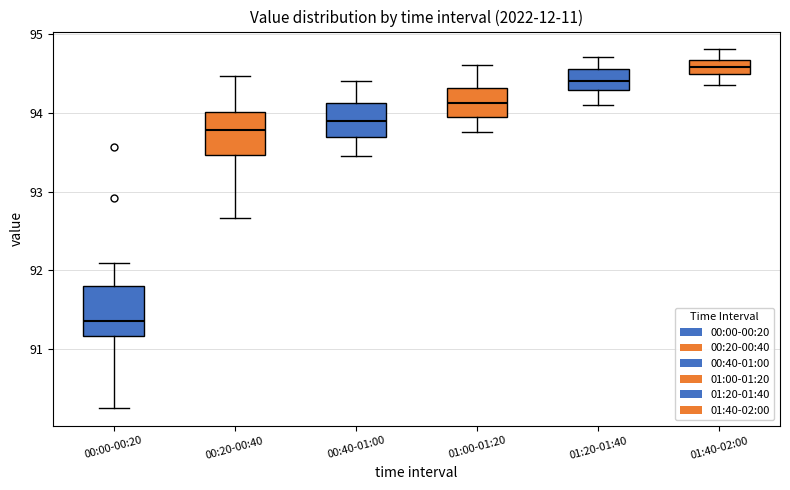

Reading left to right, transcribe this box plot: for each box, give where its median line is, the range the box spans, and where its two whiskers end, as read against the y-axis. The values are not printed on the chart, so give them approximately, as read against the axis.

00:00-00:20: median 91.4, box 91.2 to 91.8, whiskers 90.3 to 92.1
00:20-00:40: median 93.8, box 93.5 to 94.0, whiskers 92.7 to 94.5
00:40-01:00: median 93.9, box 93.7 to 94.1, whiskers 93.5 to 94.4
01:00-01:20: median 94.1, box 94.0 to 94.3, whiskers 93.8 to 94.6
01:20-01:40: median 94.4, box 94.3 to 94.6, whiskers 94.1 to 94.7
01:40-02:00: median 94.6, box 94.5 to 94.7, whiskers 94.4 to 94.8